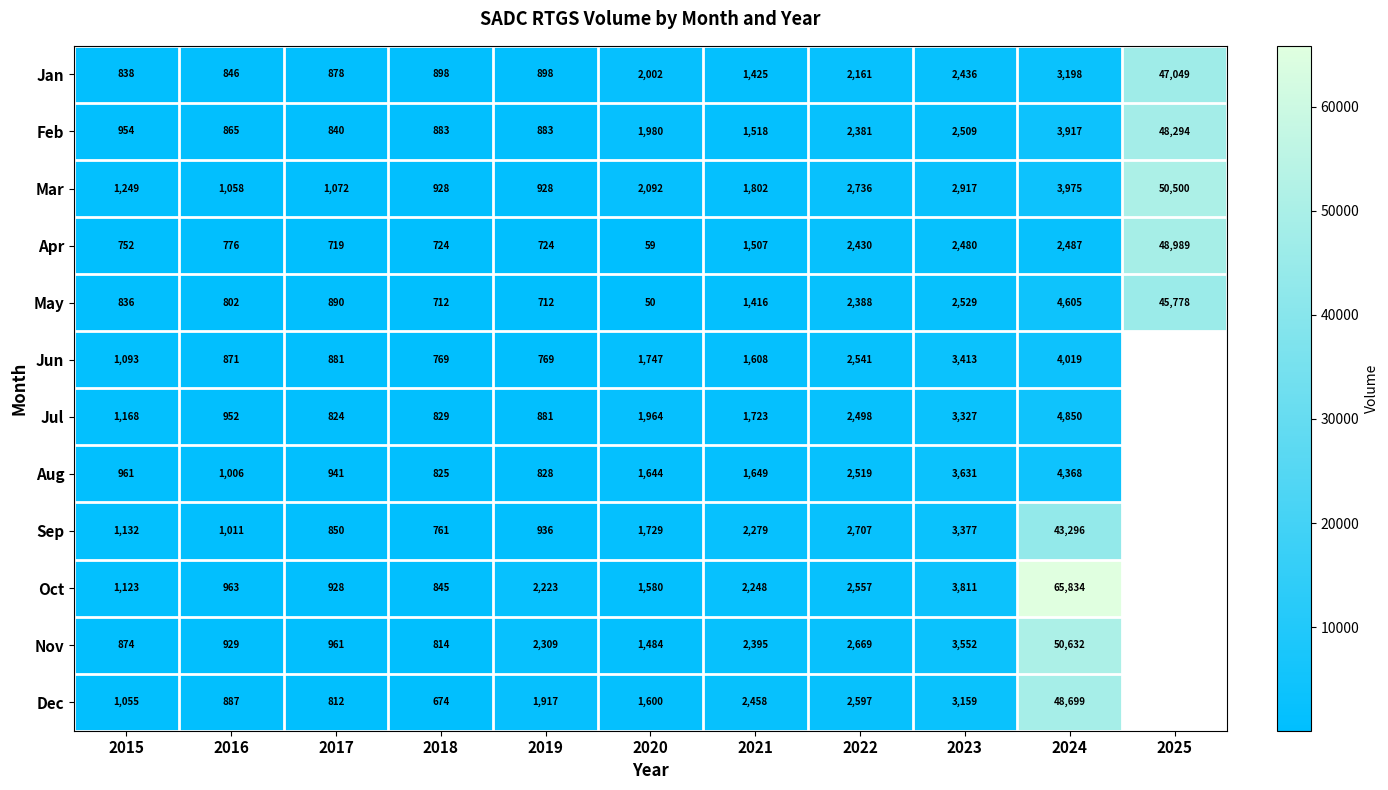

True or false: Nov has a value of 1372.9 at 2017.

False